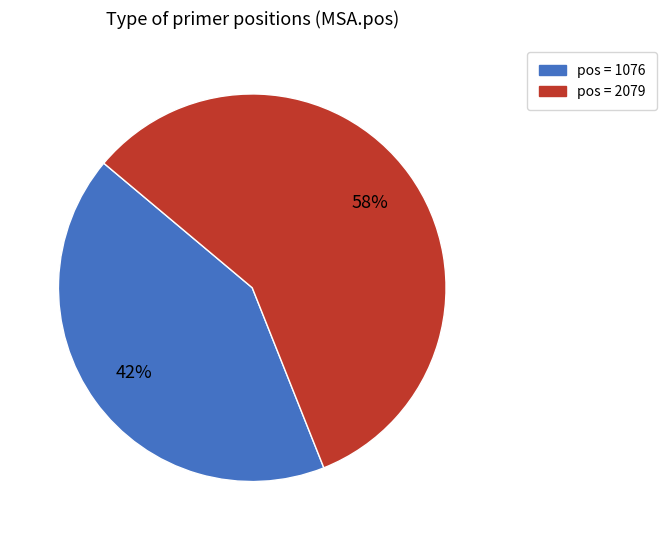

To the nearest percent, what is the average slice percentage?

50%